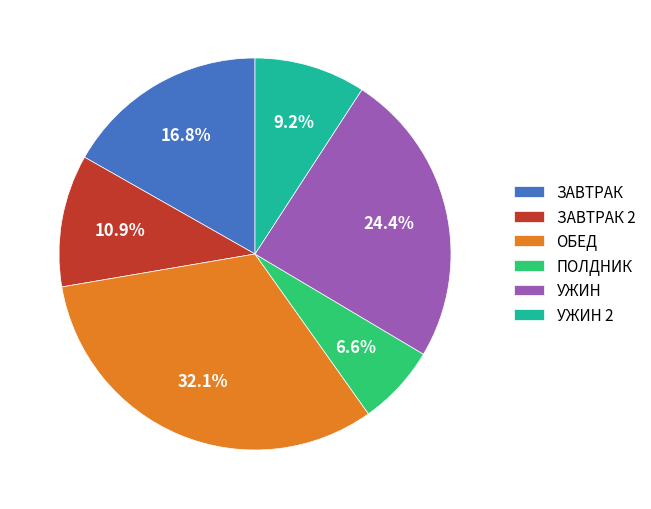

To the nearest percent, what portion does УЖИН 2 represent?

9%